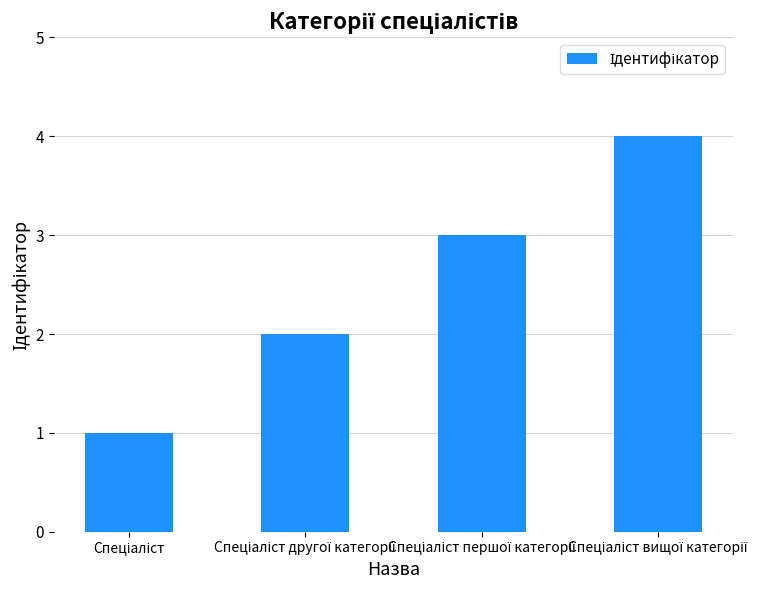

What is the maximum value shown in the chart?

4